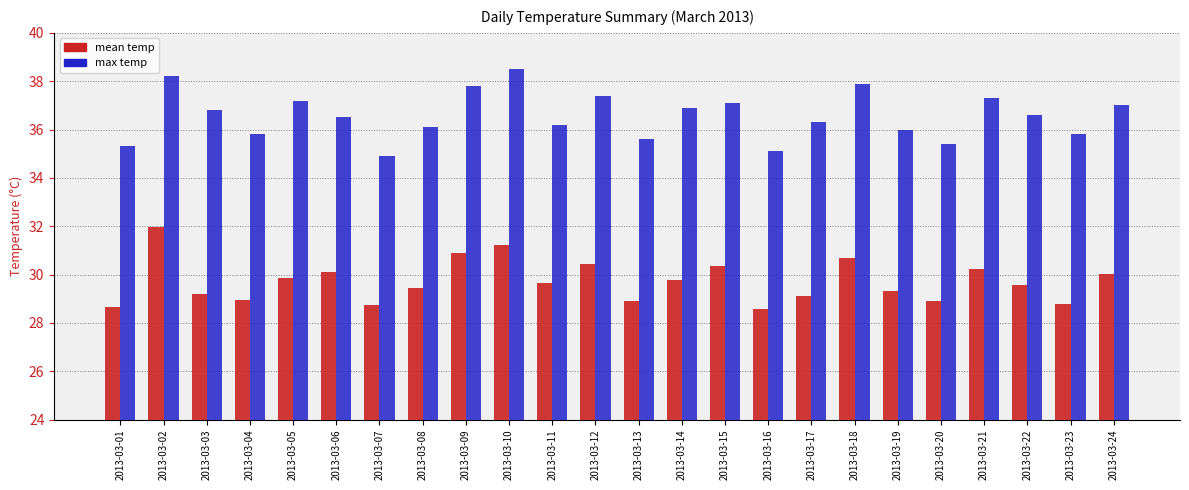

What is the difference between the highest and lowest values at 2013-03-15?

6.8